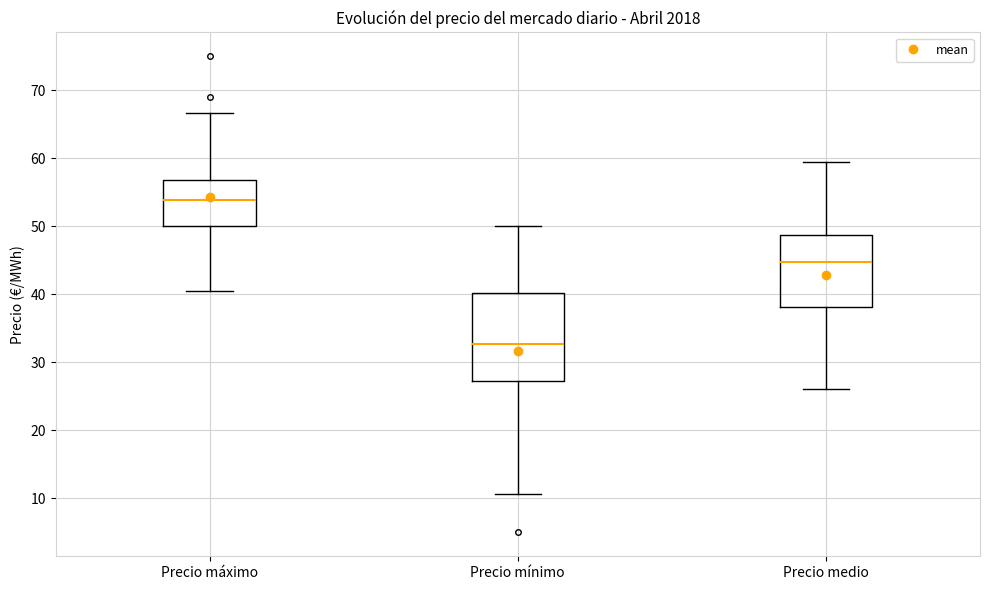

Reading left to right, read every box against the y-axis: the position of its median line, the range the box covers, and the ends of its whiskers. The values are not printed on the chart, so give them approximately, as read against the axis.

Precio máximo: median 54, box 50 to 57, whiskers 40 to 67
Precio mínimo: median 33, box 27 to 40, whiskers 11 to 50
Precio medio: median 45, box 38 to 49, whiskers 26 to 59